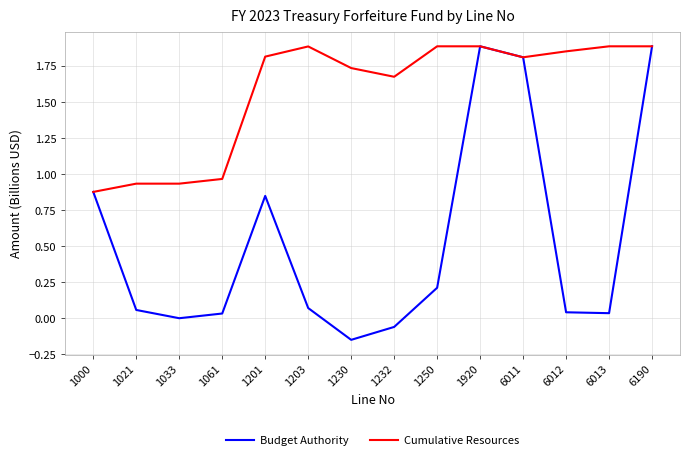

Which label corresponds to the smallest value in the chart?

1230